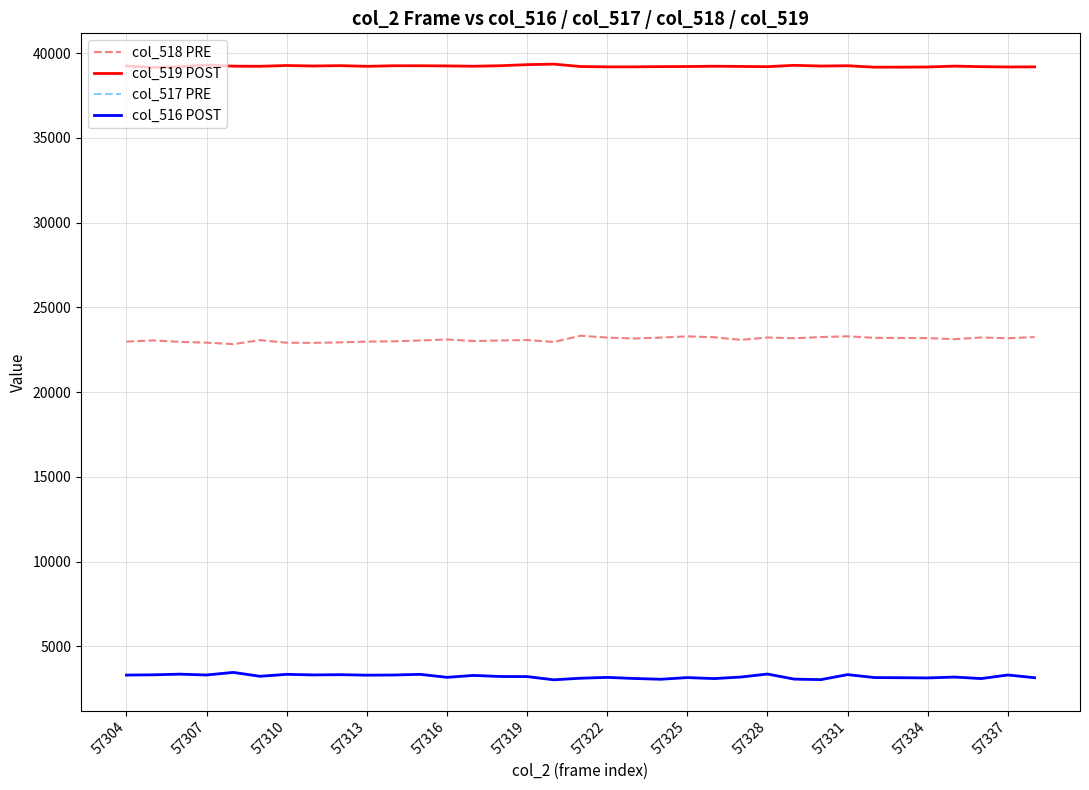

Which series has the largest total across all categories?

col_519 POST